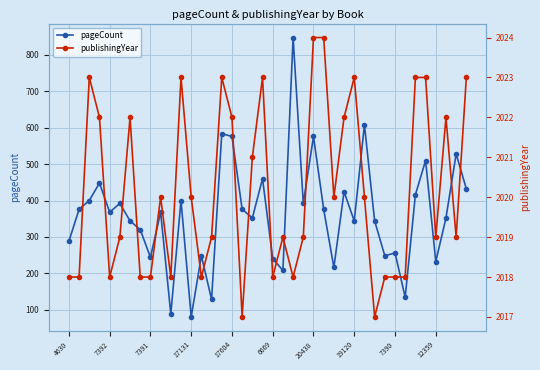

At which category does pageCount reach its first local valley?

7392